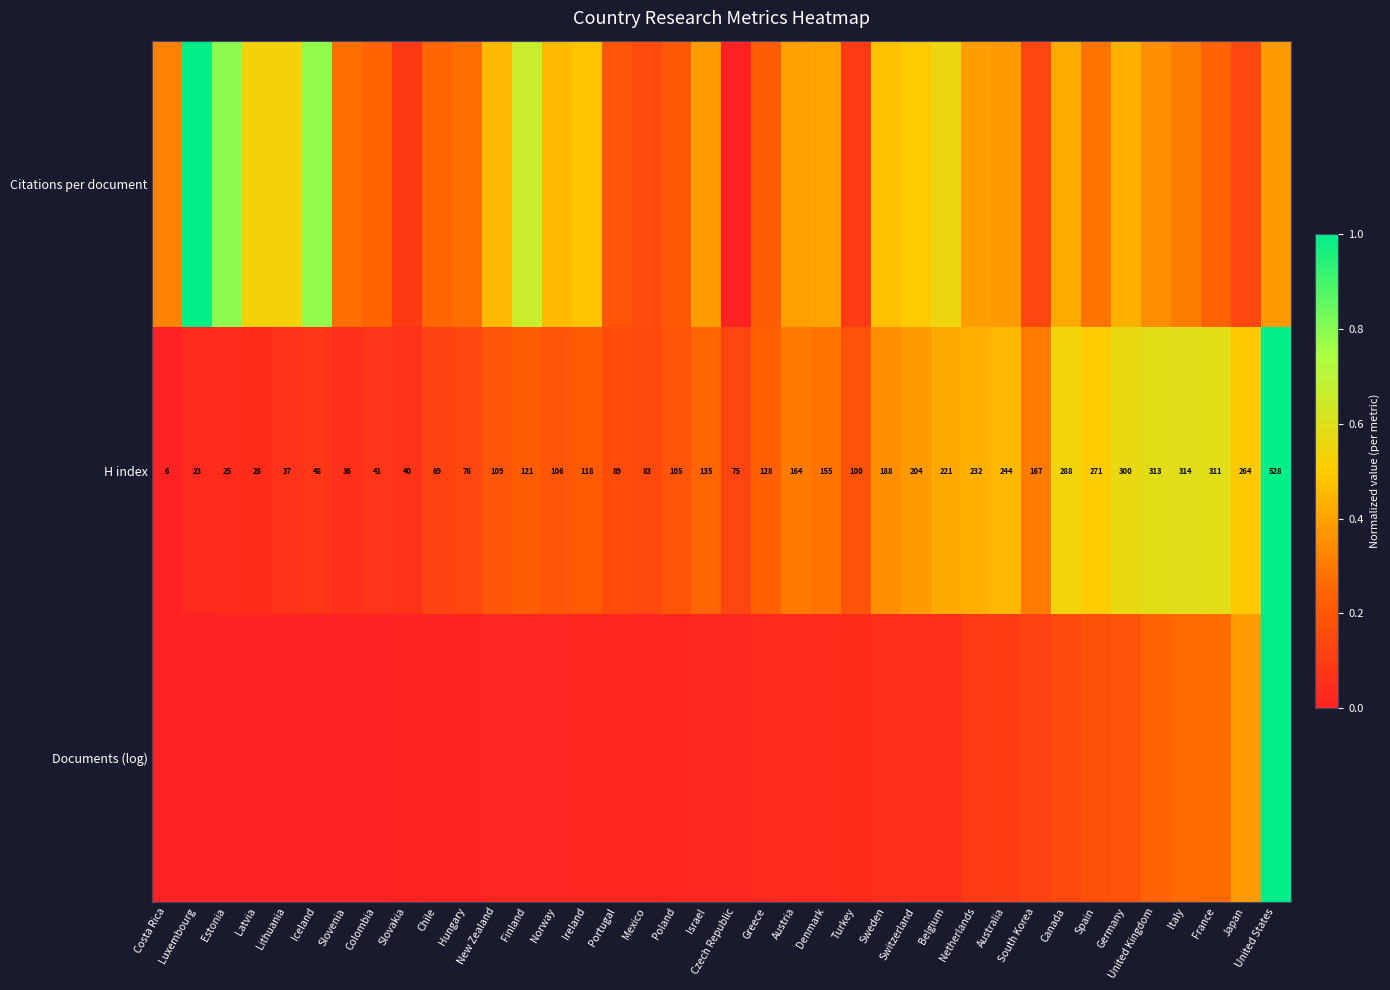

List the labels in order of H index value, smallest first.

Costa Rica, Luxembourg, Estonia, Latvia, Slovenia, Lithuania, Slovakia, Colombia, Iceland, Chile, Czech Republic, Hungary, Mexico, Portugal, Turkey, Poland, Norway, New Zealand, Ireland, Finland, Greece, Israel, Denmark, Austria, South Korea, Sweden, Switzerland, Belgium, Netherlands, Australia, Japan, Spain, Canada, Germany, France, United Kingdom, Italy, United States